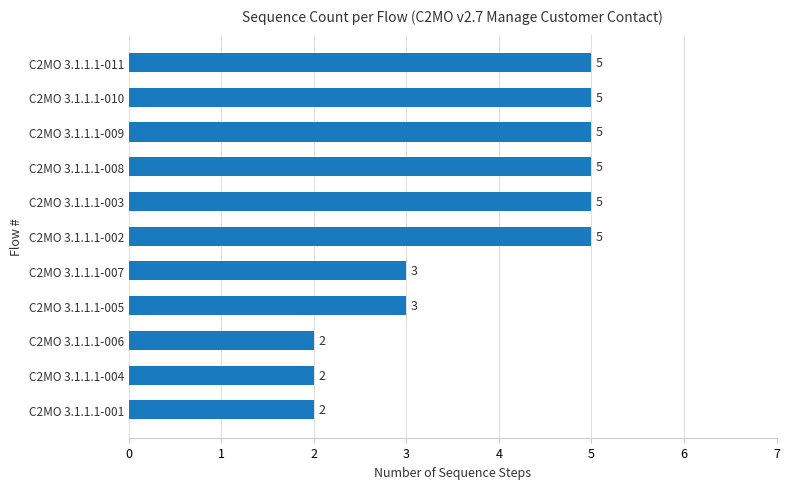

Read the value at C2MO 3.1.1.1-003.

5